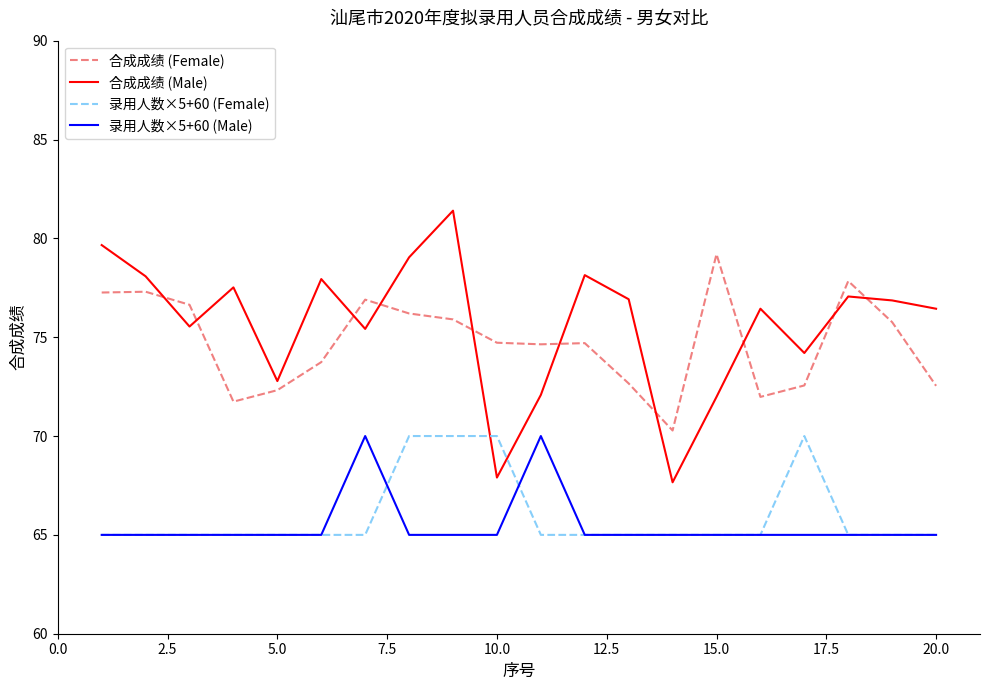

Does the chart have visible grid lines?

No